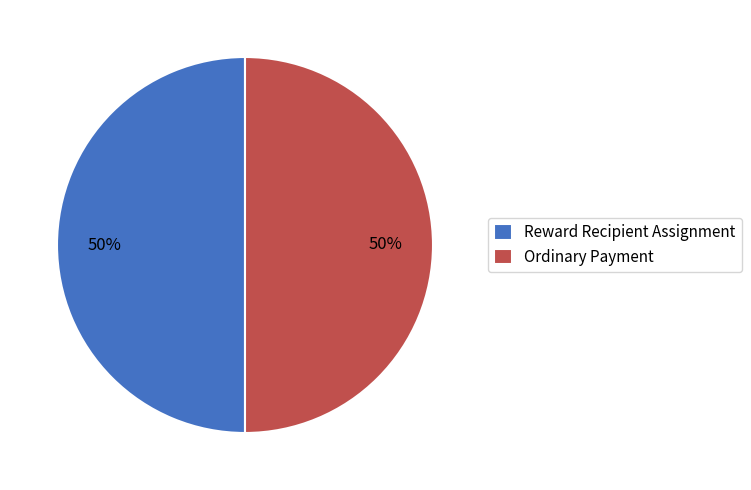

To the nearest percent, what percentage of the pie is Ordinary Payment?

50%